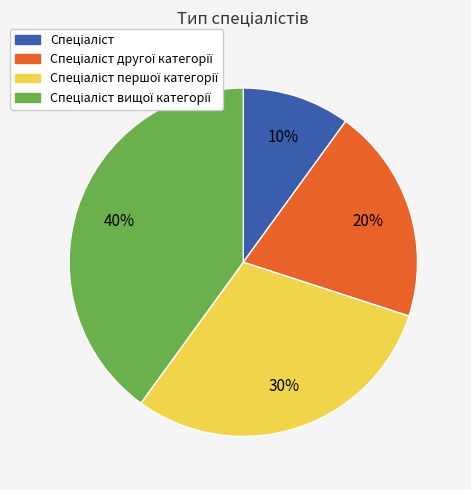

How many segments does this pie chart have?

4